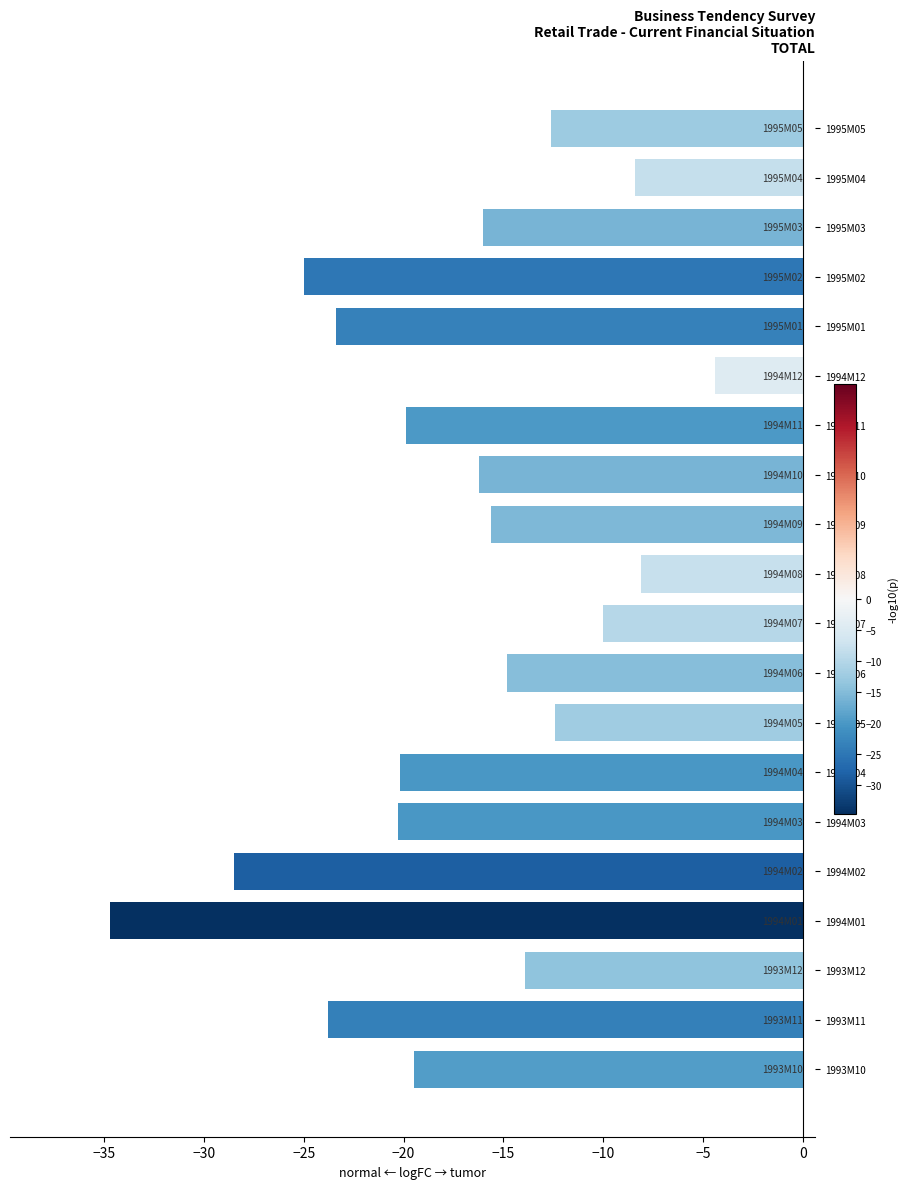

Between 1995M02 and 1995M05, which is larger?

1995M05